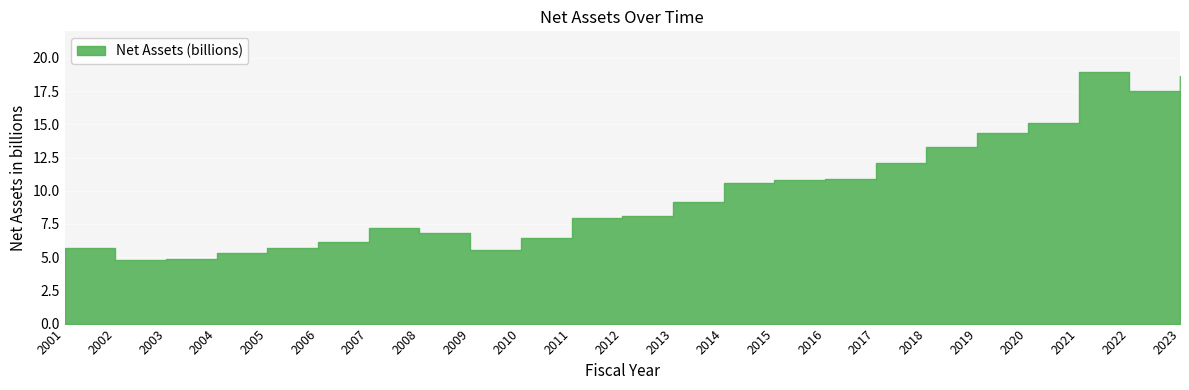

Which category has the lowest value across all series?

2002